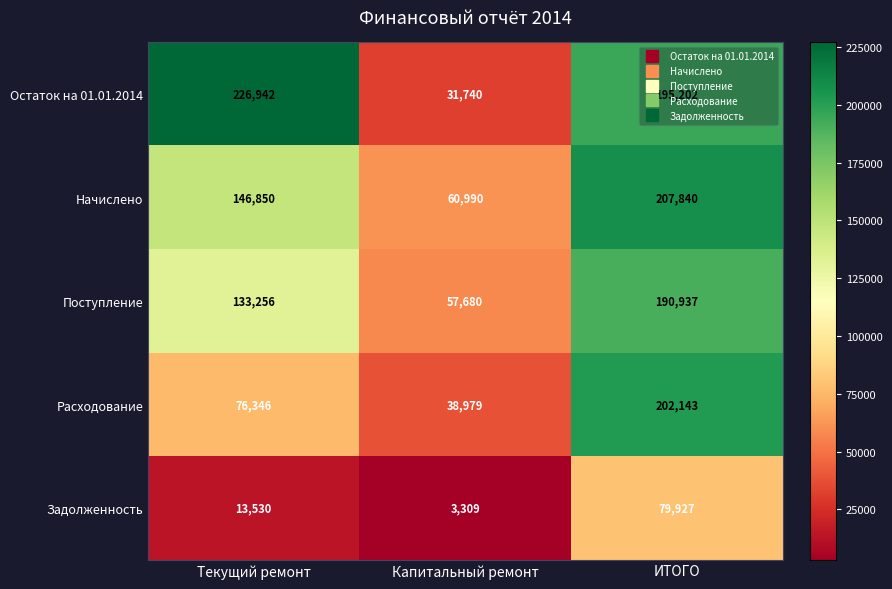

What is the sum of the Задолженность values at ИТОГО and Текущий ремонт?

93457